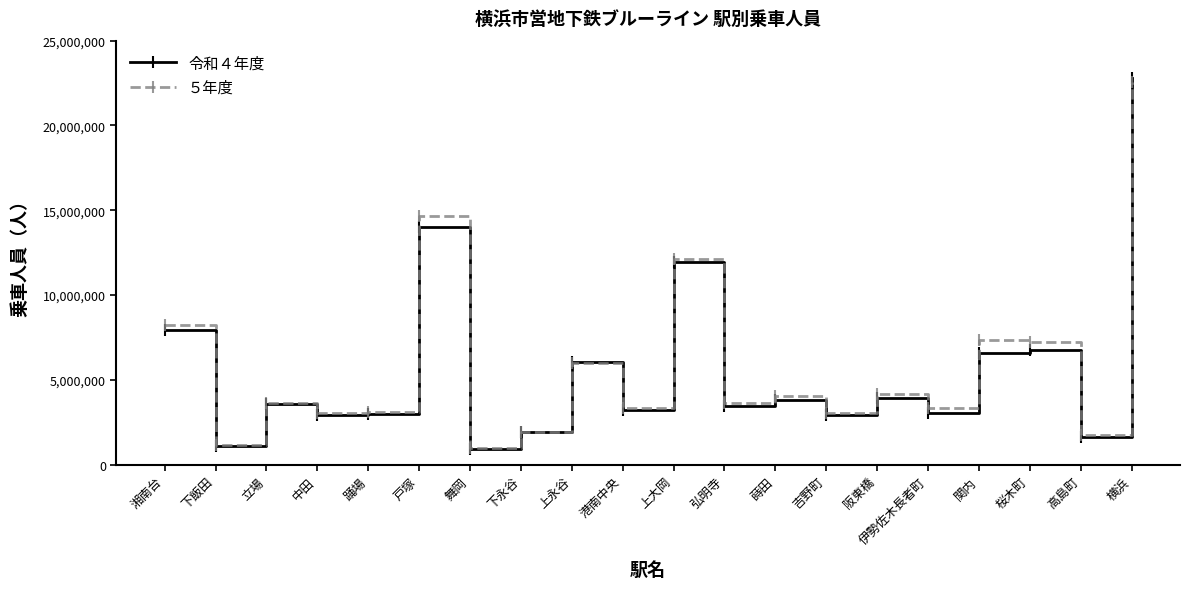

Is the value of ５年度 at 踊場 greater than the value of 令和４年度 at 下永谷?

Yes